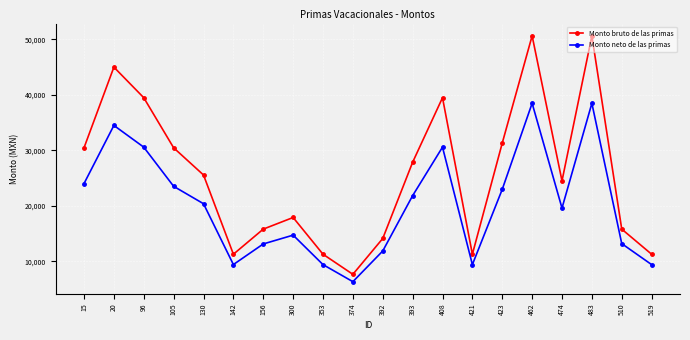

The value of Monto bruto de las primas at 423 is 31321. True or false?

True